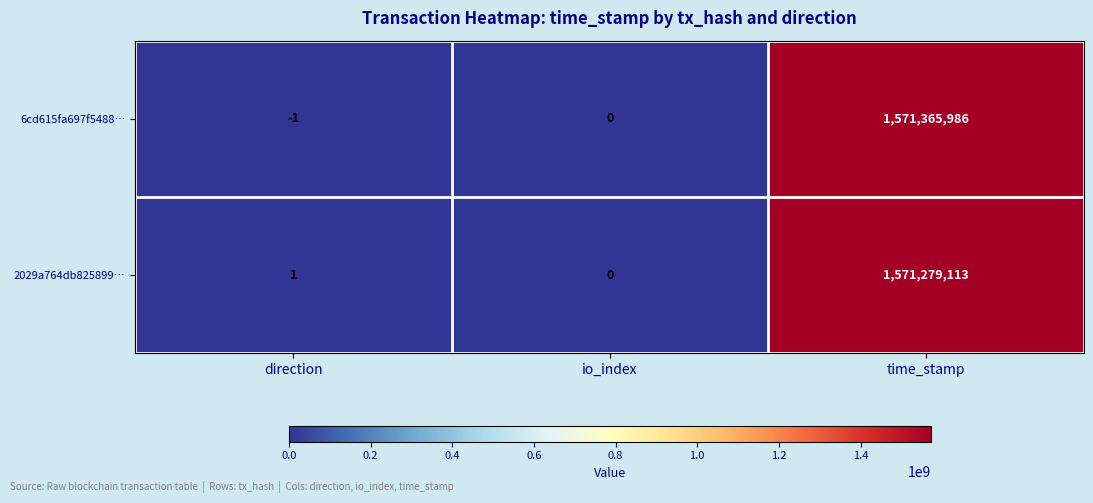

Which series changed the most between direction and time_stamp?

6cd615fa697f5488…